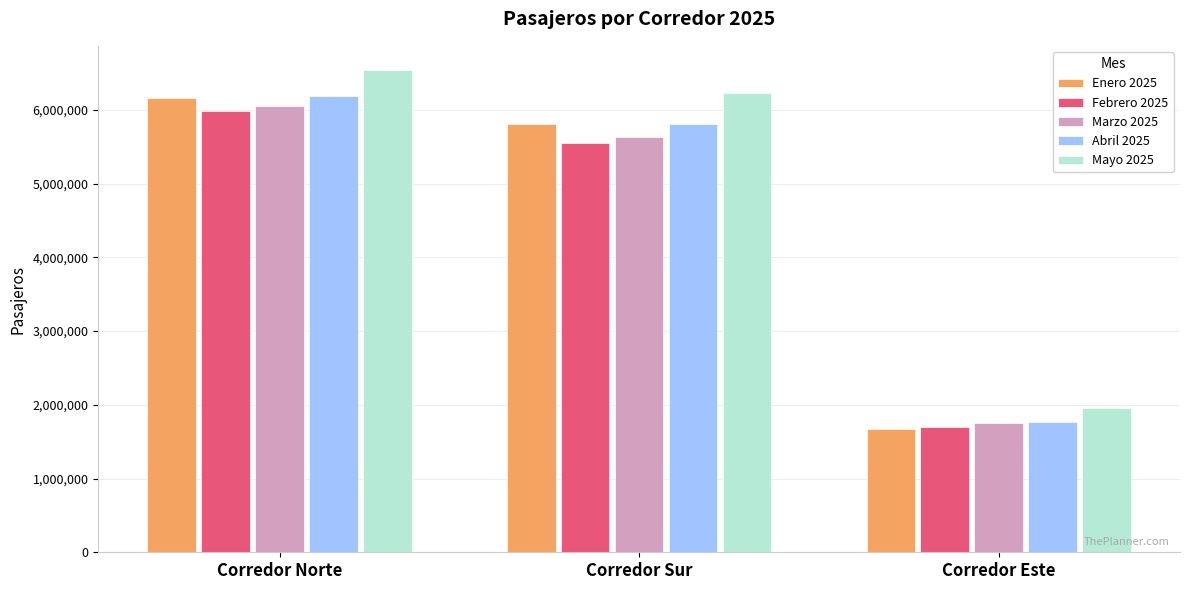

Is it true that Marzo 2025 equals 1749342 at Corredor Este?

True